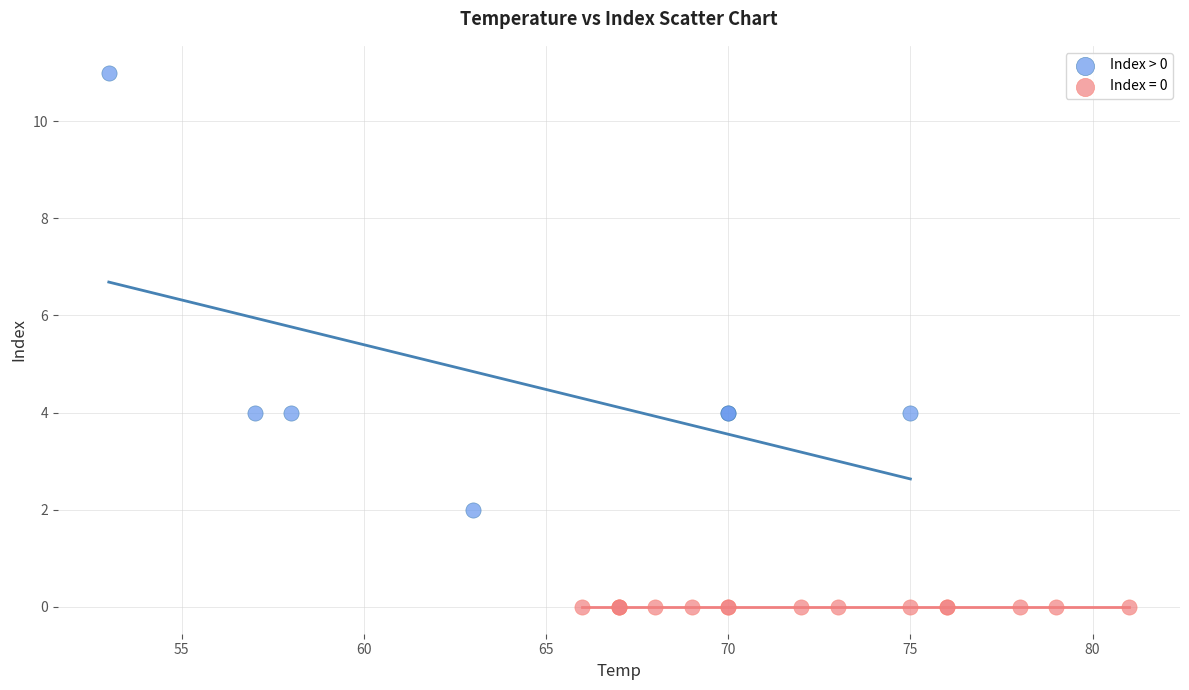

Which series reaches the maximum Y coordinate?

Index > 0